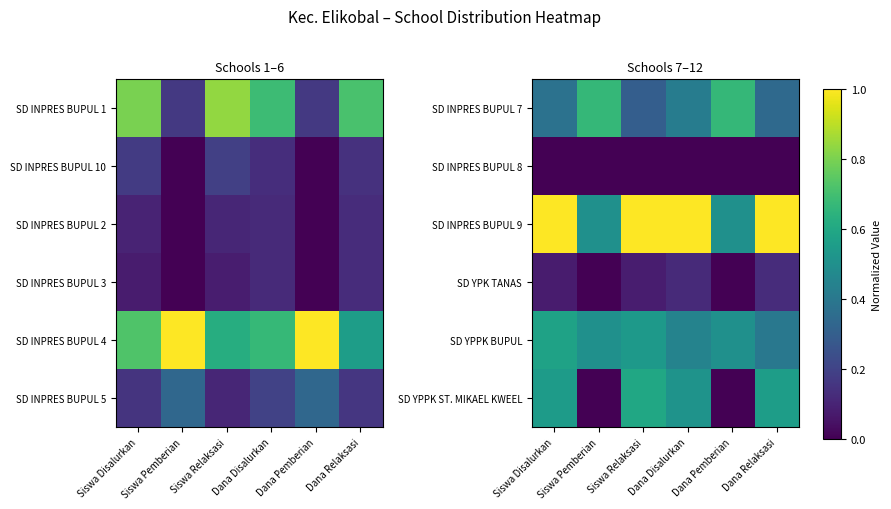

How many values in SD YPK TANAS are above zero?

4